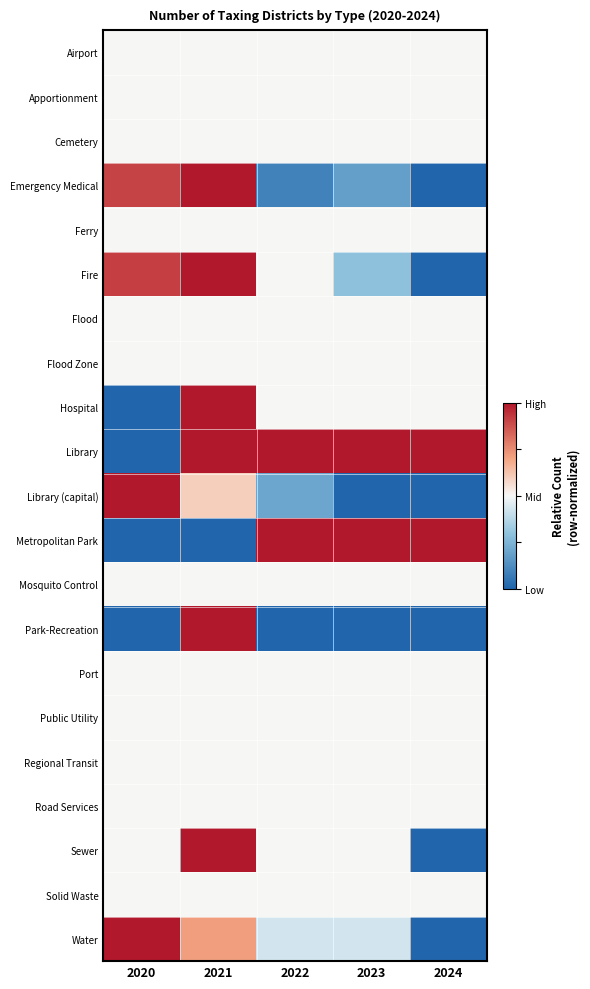

At 2022, list the series in order from largest to smallest.

Library, Metropolitan Park, Airport, Apportionment, Cemetery, Ferry, Fire, Flood, Flood Zone, Hospital, Mosquito Control, Port, Public Utility, Regional Transit, Road Services, Sewer, Solid Waste, Water, Library (capital), Emergency Medical, Park-Recreation